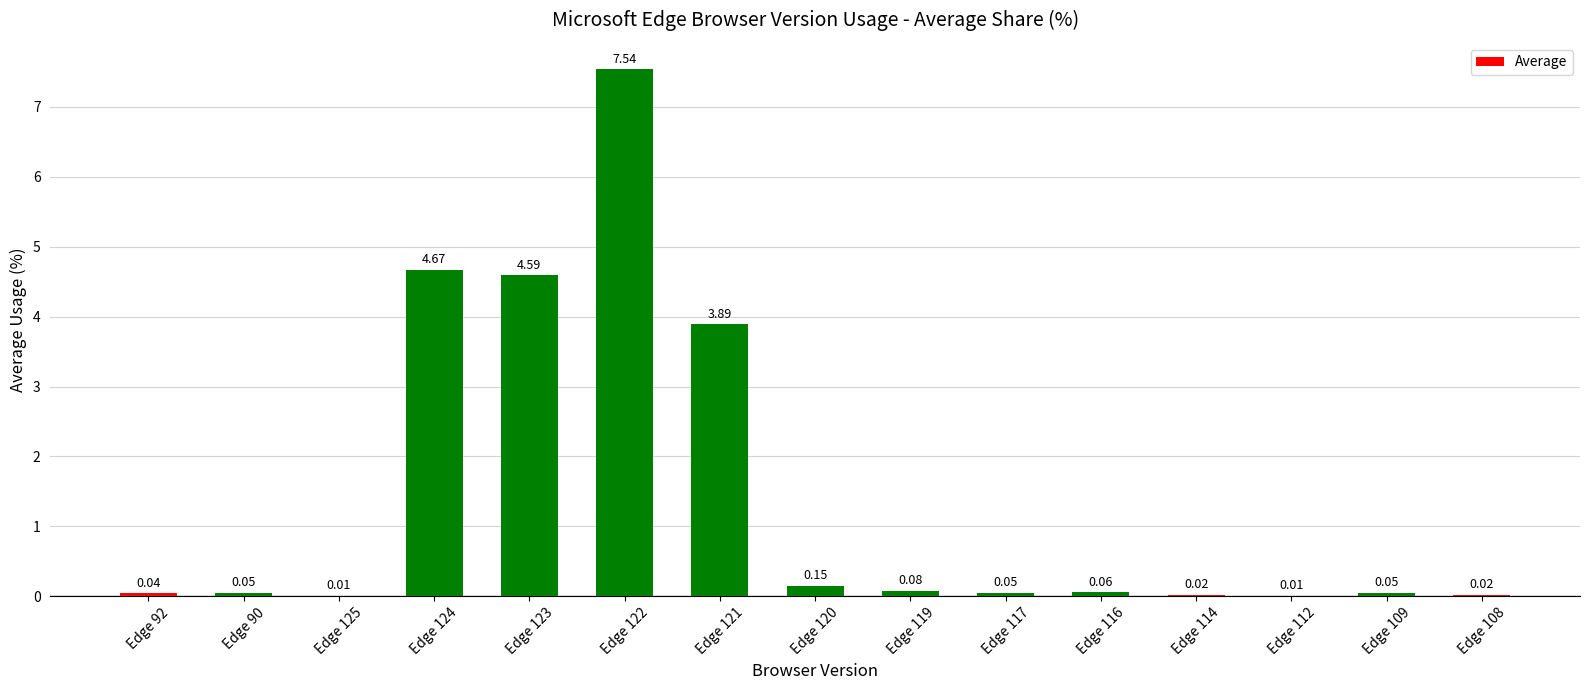

Between Edge 114 and Edge 120, which is larger?

Edge 120